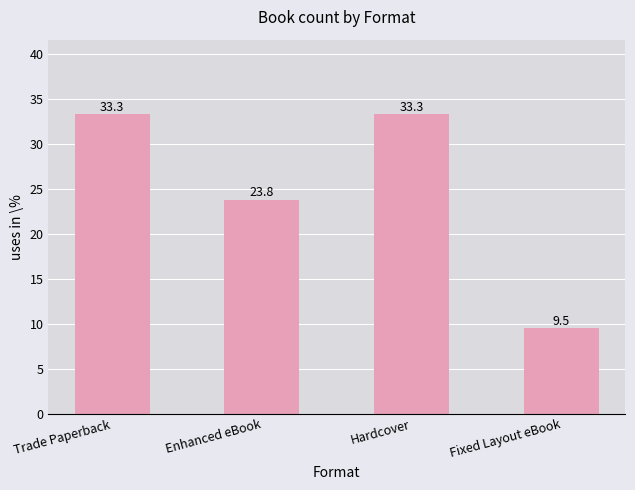

What position from the left is Fixed Layout eBook?

4